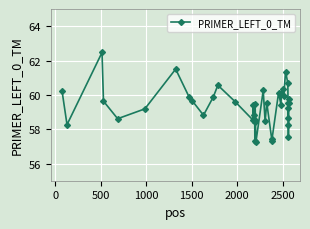

What is the average value?

59.3